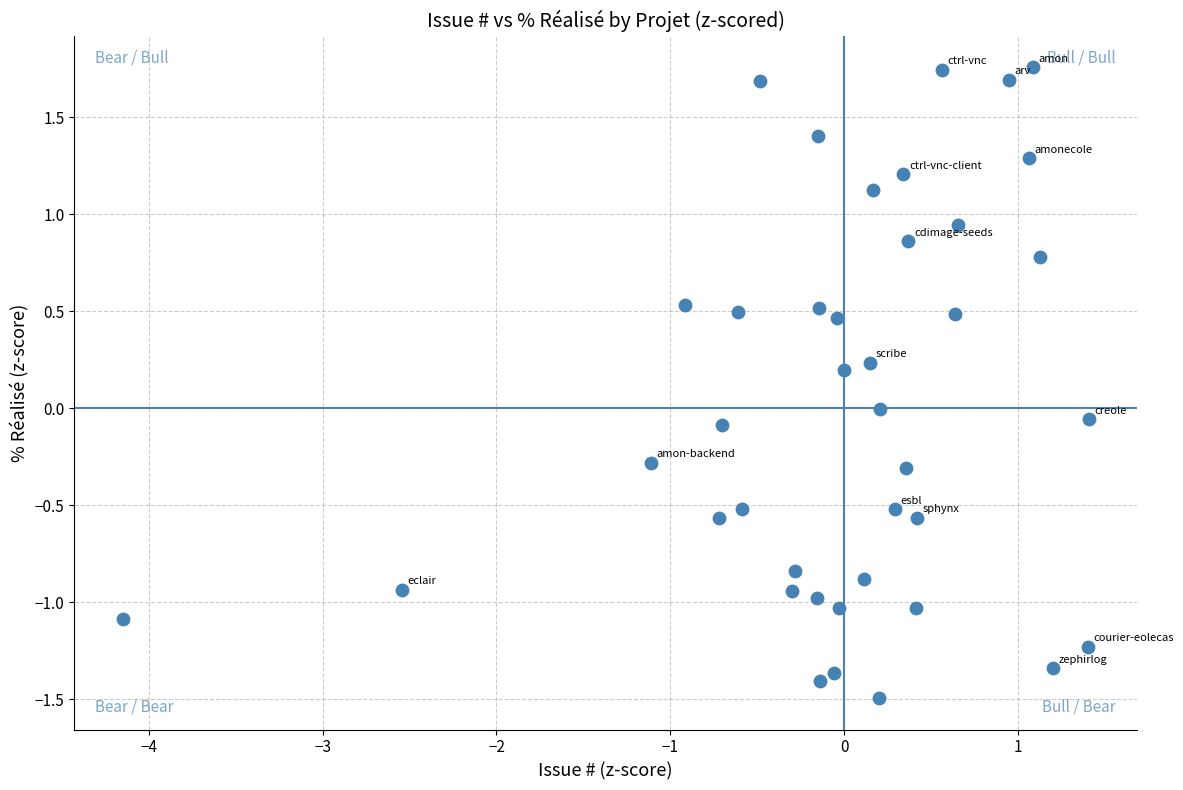

What is the range of X values (max minus min)?

5.6